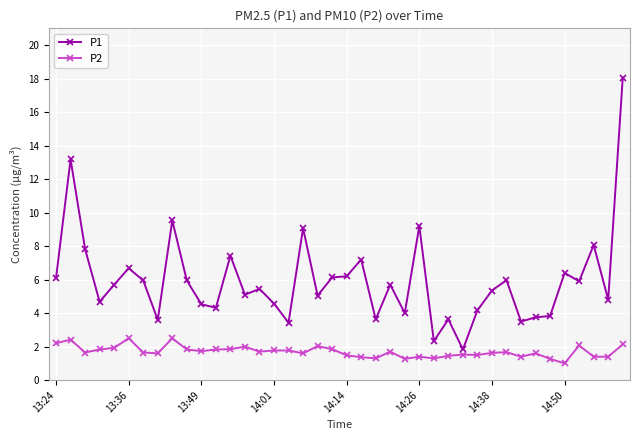

Which series has the largest total across all categories?

P1